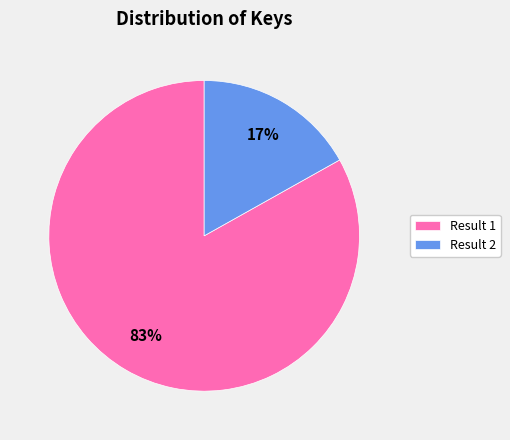

Between Result 1 and Result 2, which is larger?

Result 1